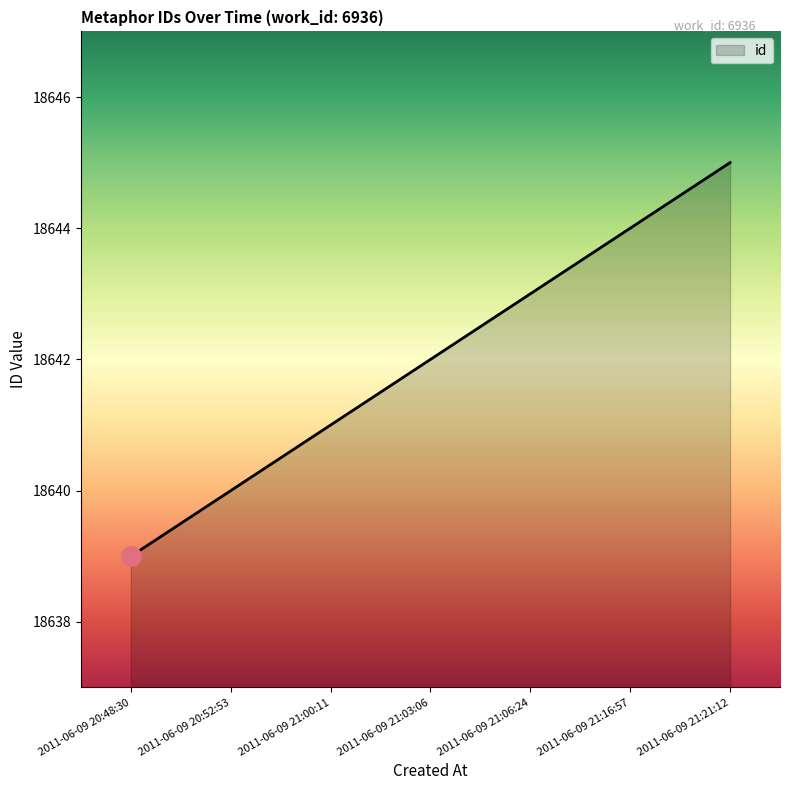

Rank the categories by value from lowest to highest.

2011-06-09 20:48:30, 2011-06-09 20:52:53, 2011-06-09 21:00:11, 2011-06-09 21:03:06, 2011-06-09 21:06:24, 2011-06-09 21:16:57, 2011-06-09 21:21:12